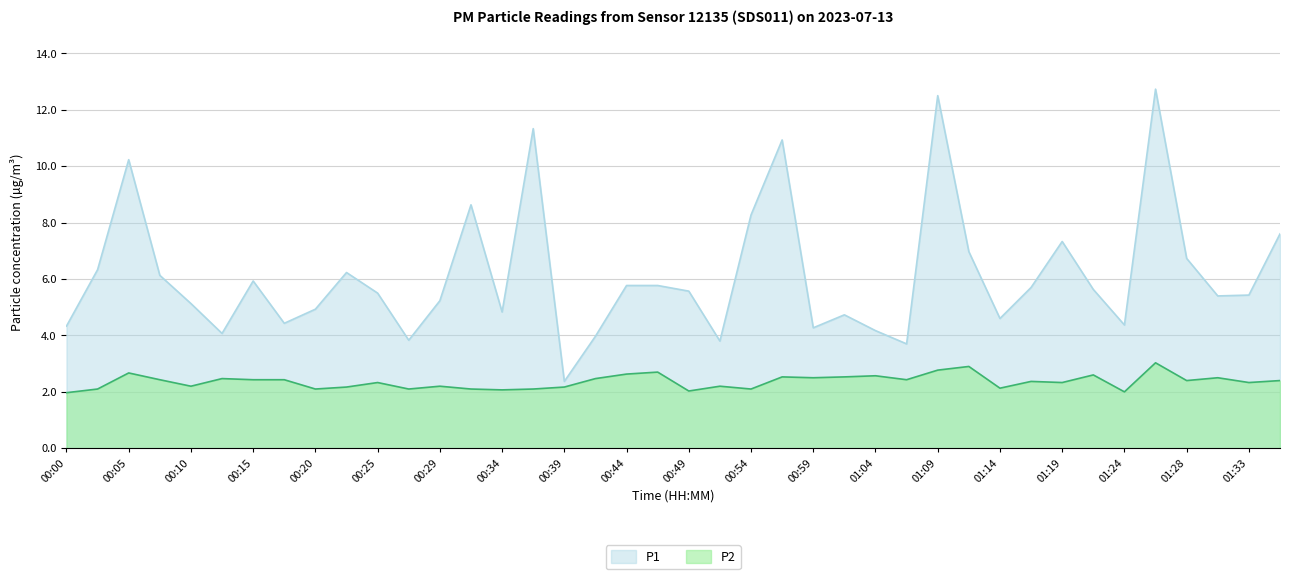

The value of P1 at 01:33 is 5.4. True or false?

True